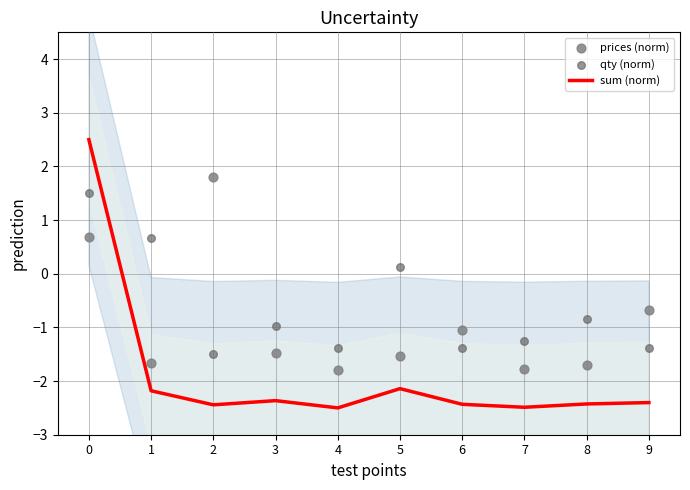

Which series contains the lowest Y value?

sum (norm)